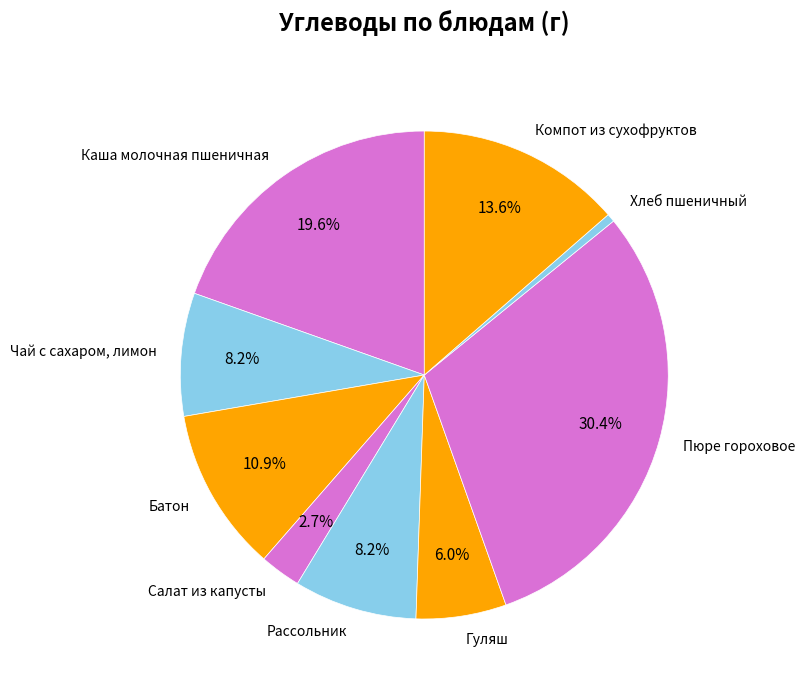

Is it true that Хлеб пшеничный is 11% of the pie?

False